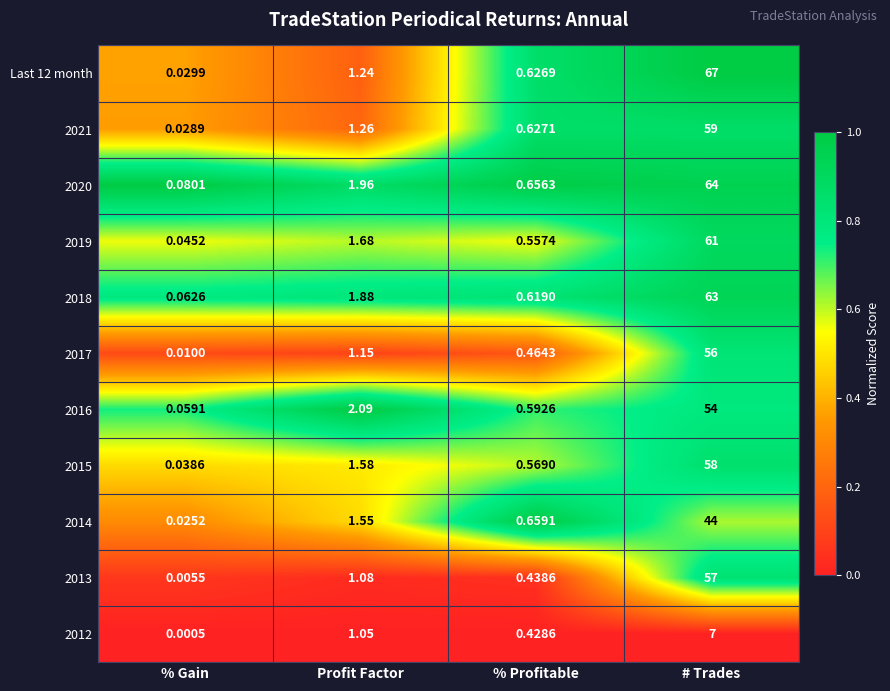

At % Gain, list the series in order from smallest to largest.

2012, 2013, 2017, 2014, 2021, Last 12 month, 2015, 2019, 2016, 2018, 2020